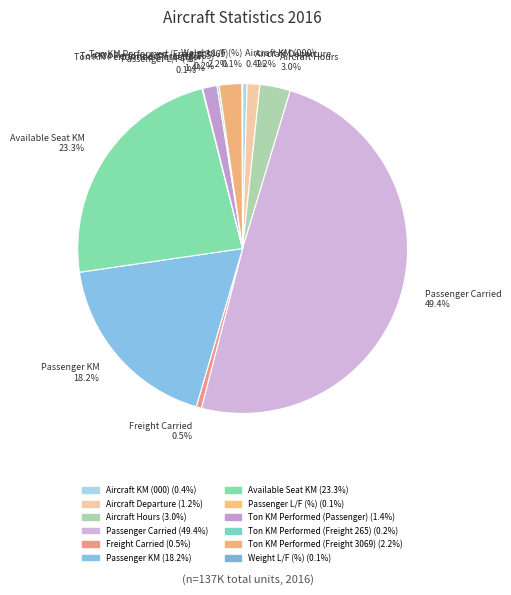

True or false: Passenger Carried accounts for 44% of the total.

False